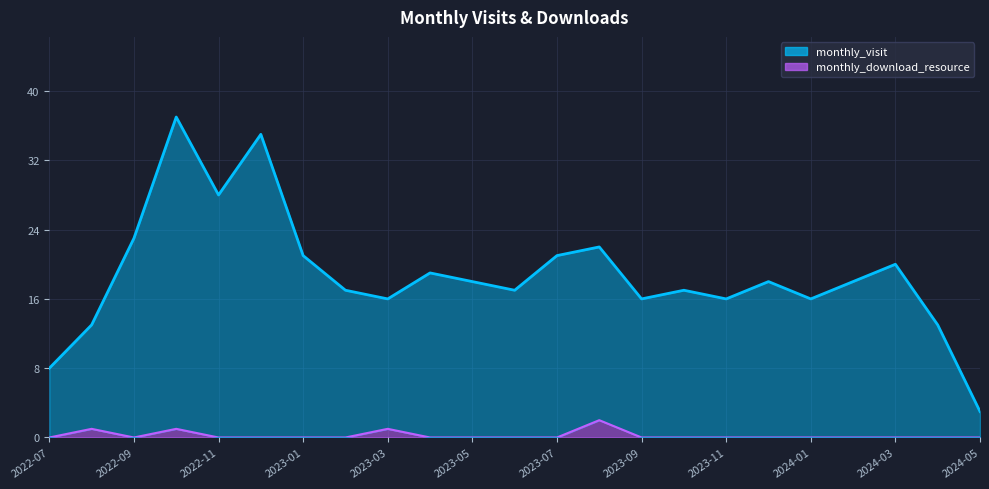

In monthly_visit, how many points are lower than both neighbors (excluding endpoints)?

6